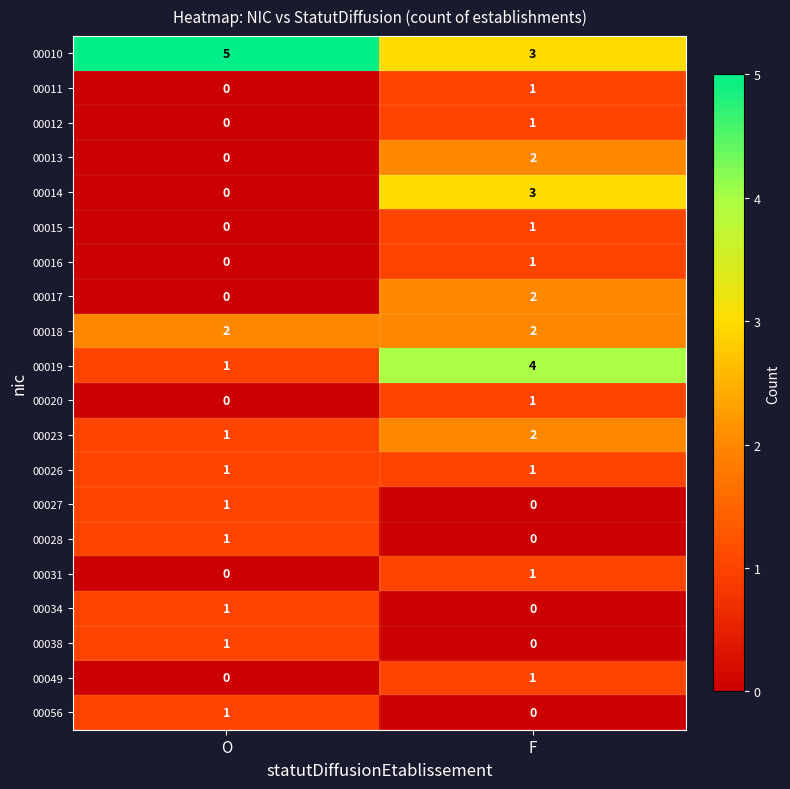

The value of 00027 at F is 0. True or false?

True